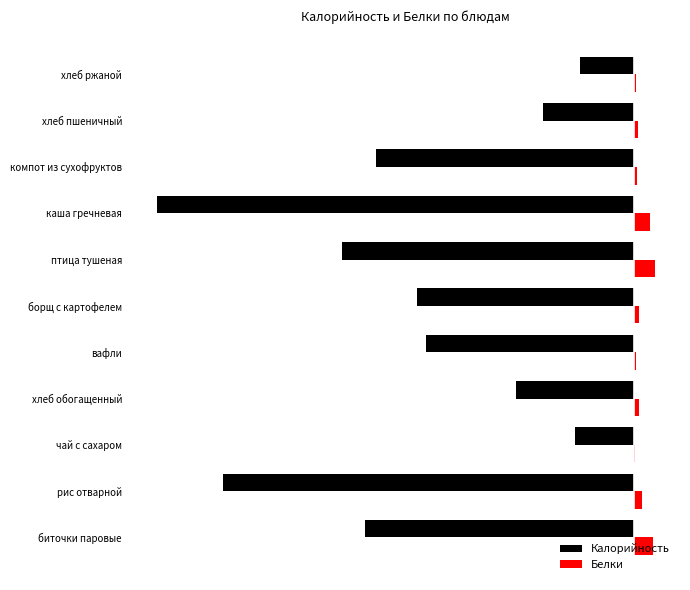

What are all the series names shown in the legend?

Калорийность, Белки